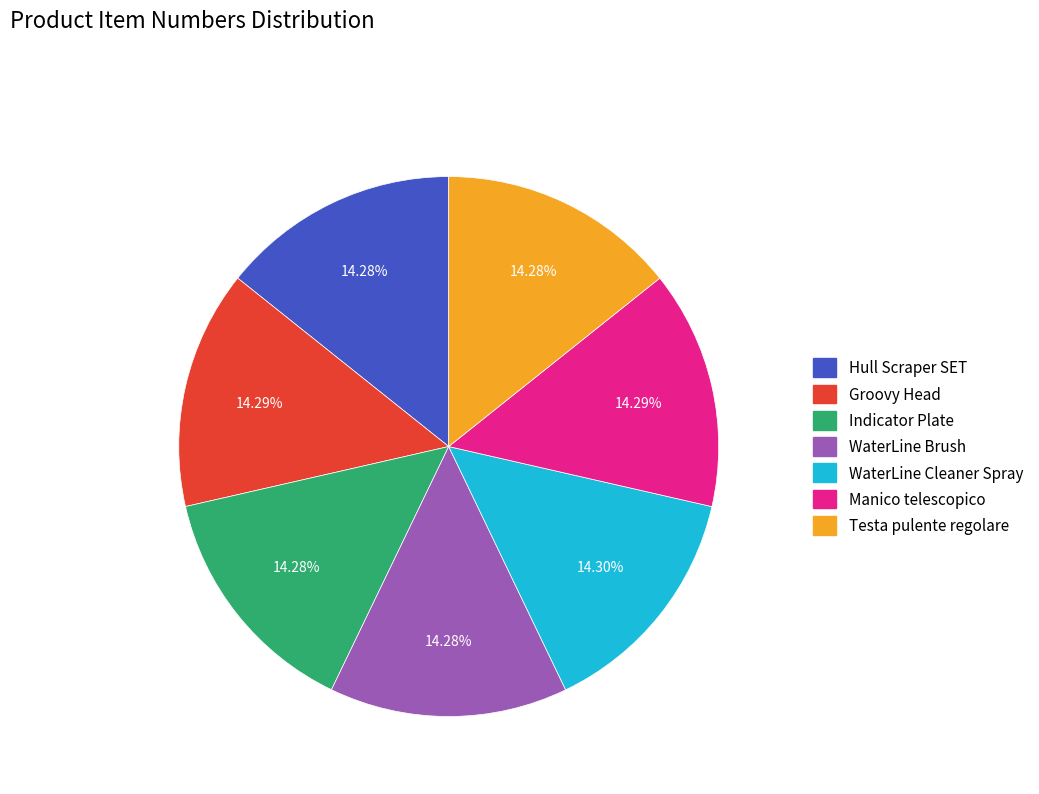

Does Testa pulente regolare represent more than half of the total?

No